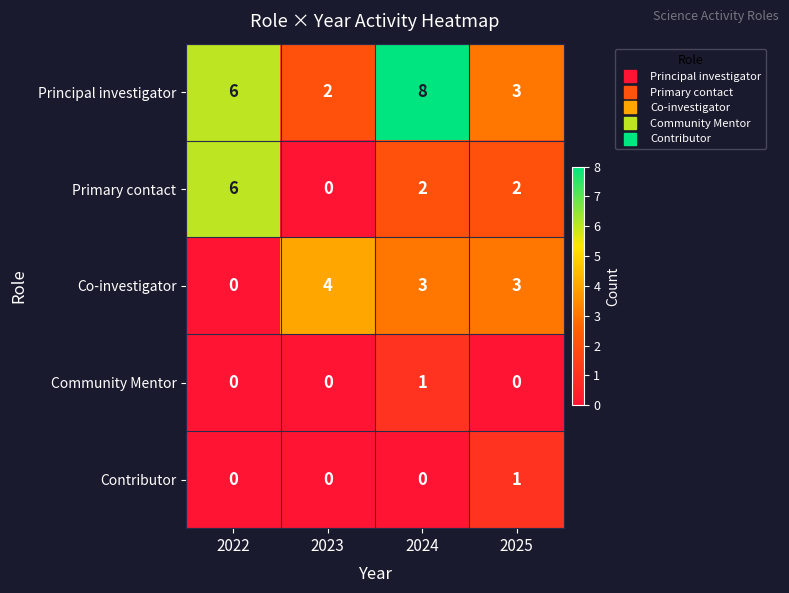

Which series changed the most between 2022 and 2023?

Primary contact